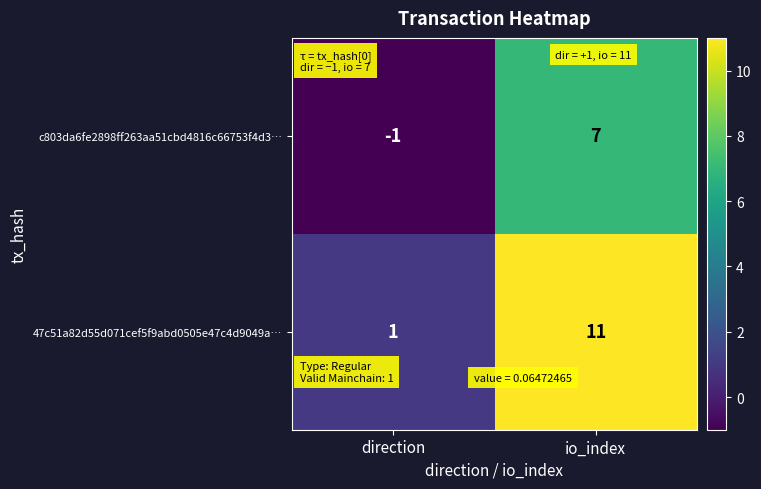

What is the spread (max minus min) of values at io_index?

4